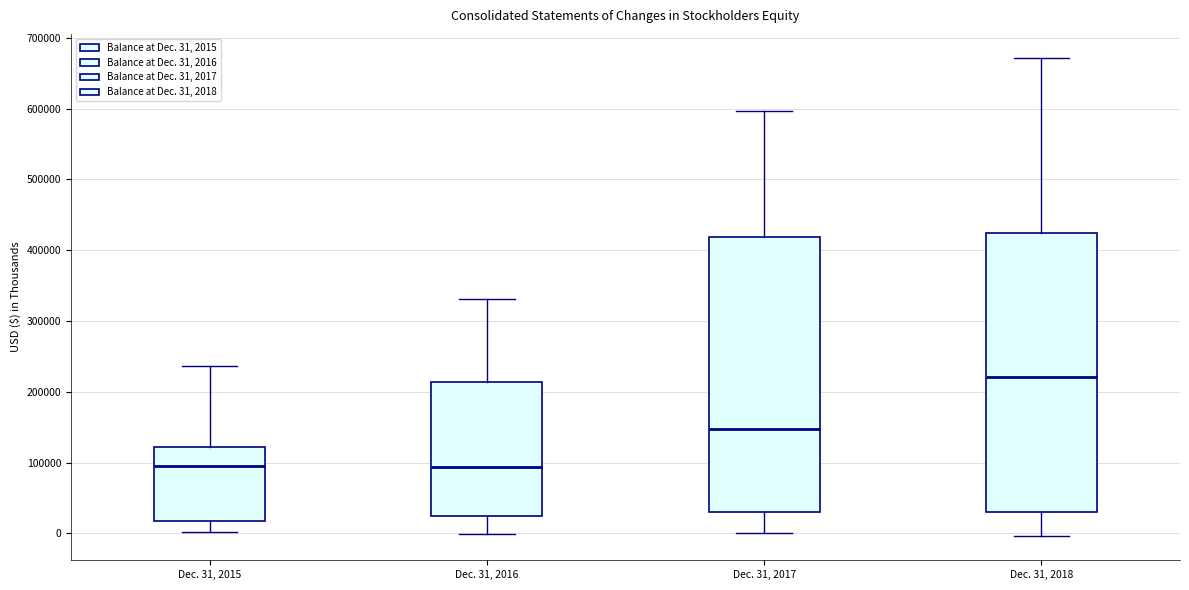

Where does the lower whisker of the box for Dec. 31, 2018 end on the y-axis? The values are not printed on the chart, so give them approximately, as read against the axis.

0